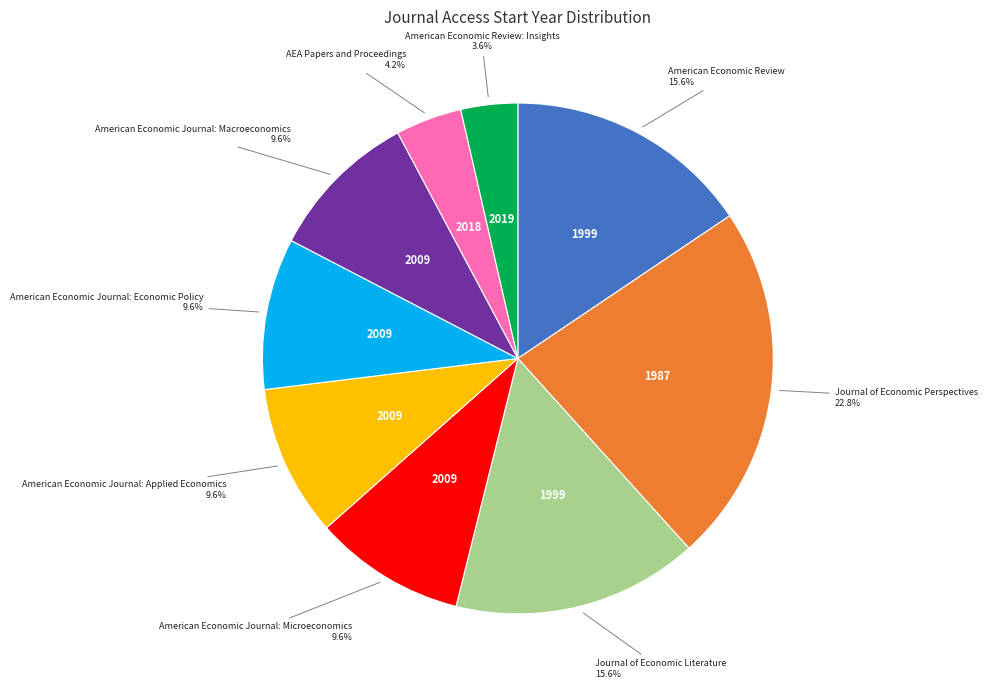

How many segments does this pie chart have?

9